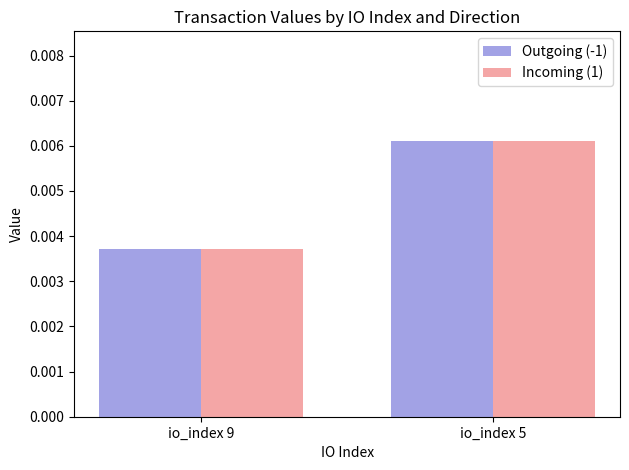

At which label is Outgoing (-1) closest to 0?

io_index 9